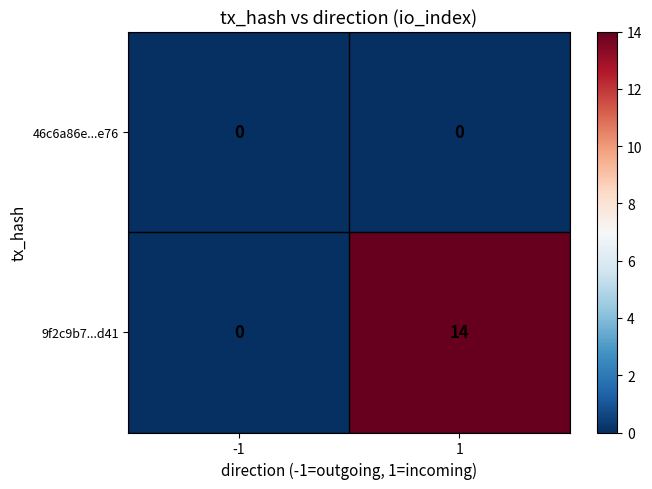

At how many categories does at least one series exceed 3?

1